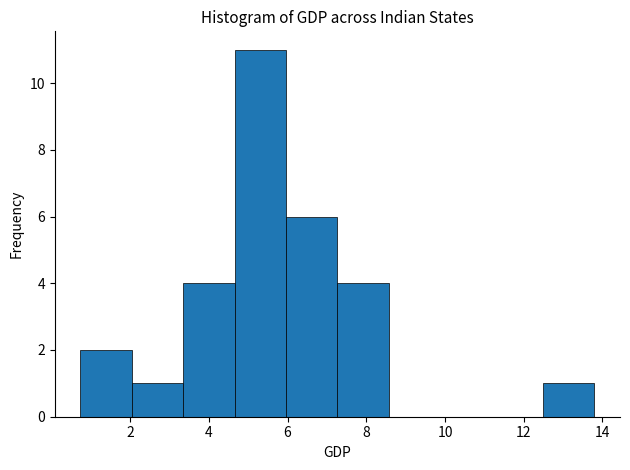

Which range on the x-axis has the tallest bar?

4.6 to 6.0